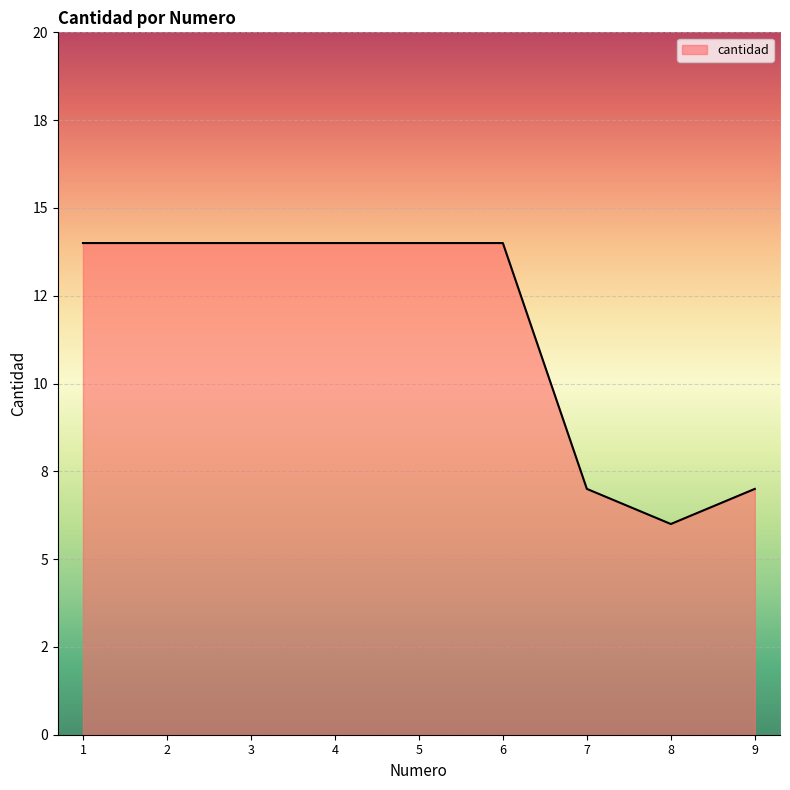

Is this an area chart (filled region under the line)?

Yes